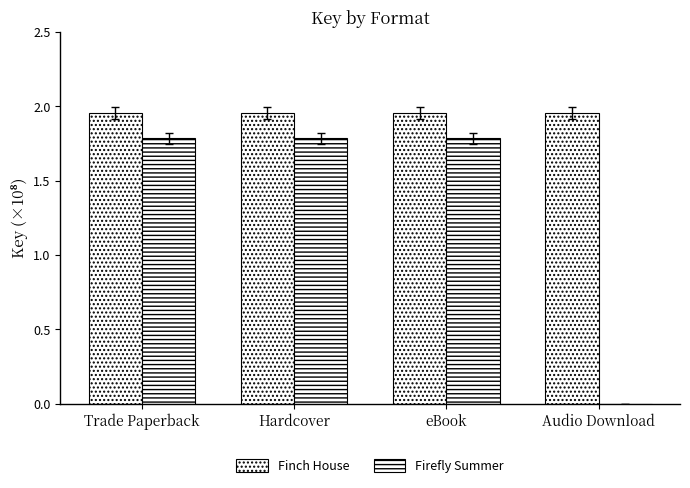

Rank the series by their average value, from lowest to highest.

Firefly Summer, Finch House